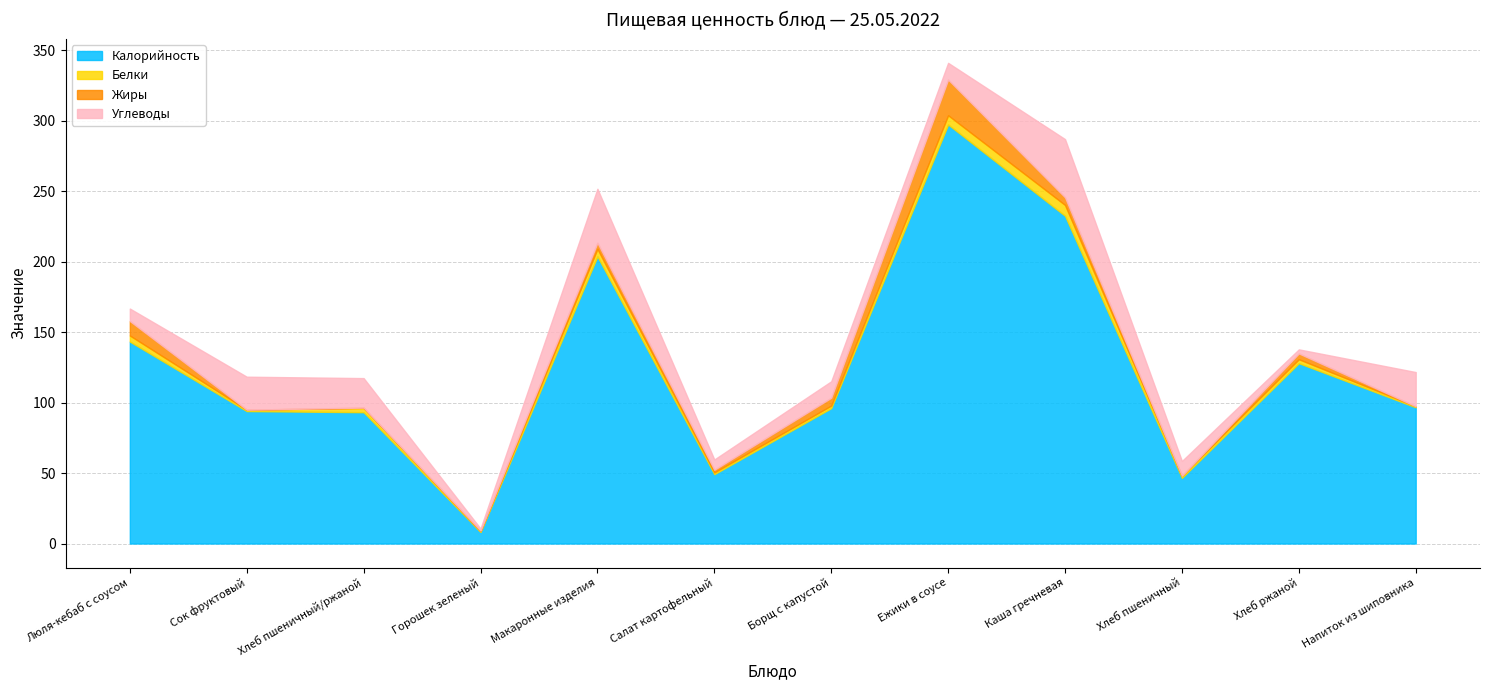

The value of Белки at Напиток из шиповника is 0.7. True or false?

True